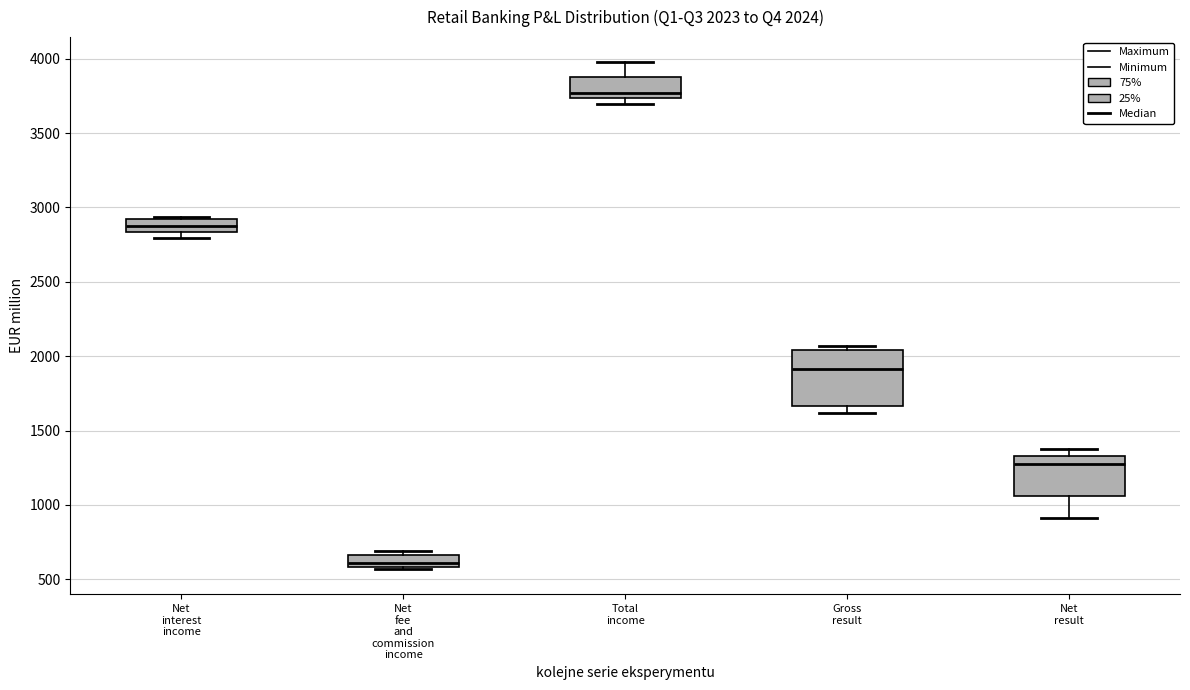

Comparing the boxes themselves (not the whiskers), which one is the tallest?

Gross result